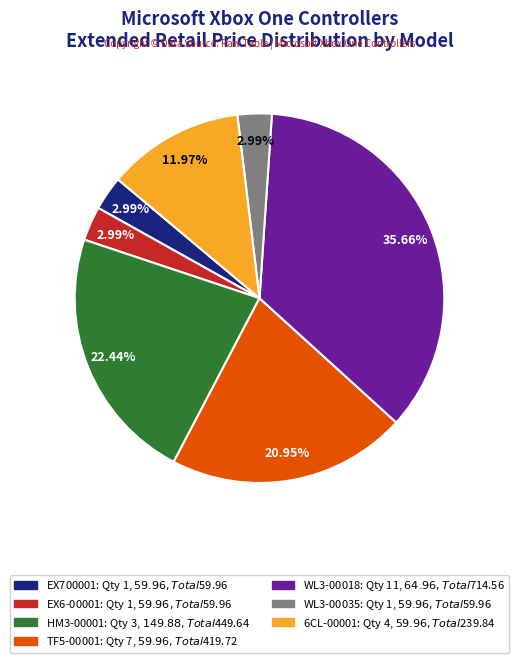

What percentage do WL3-00035 and EX6-00001 together represent?

6.0%